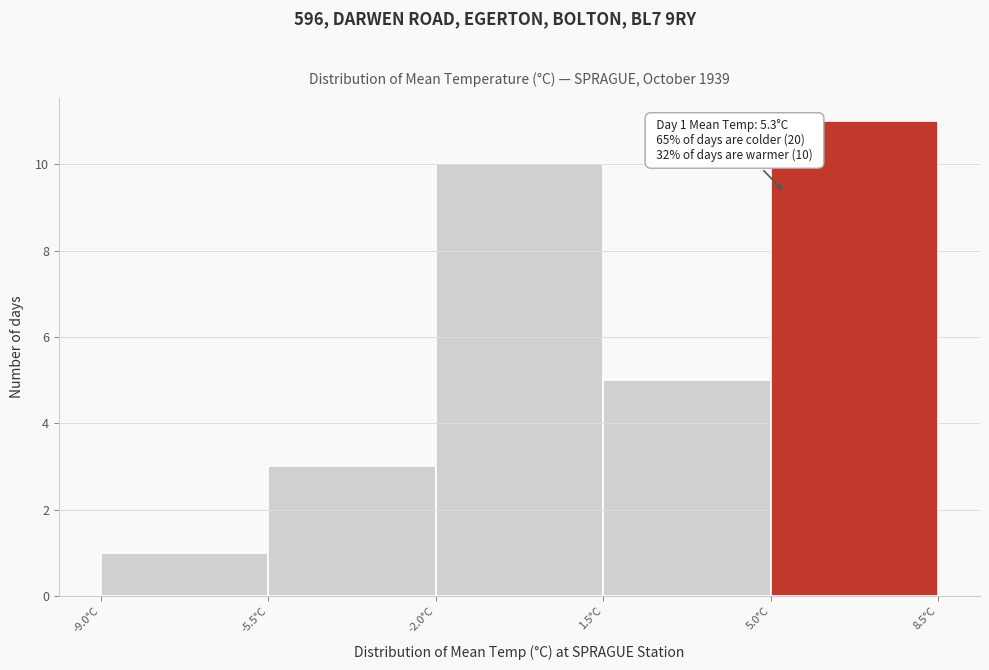

Over which range of the x-axis is the bar tallest?

5.0 to 8.5